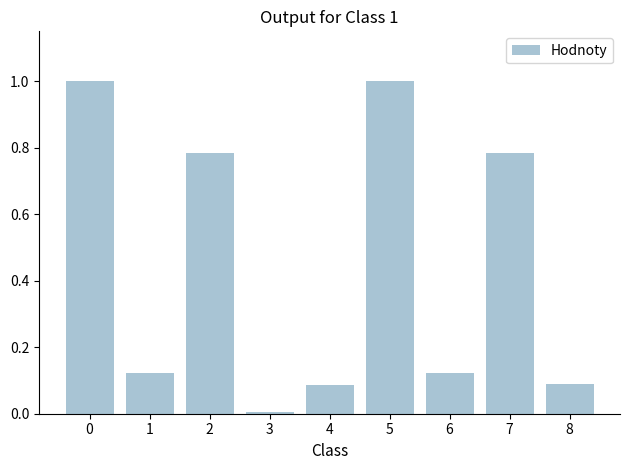

At which label is the value closest to 0?

3